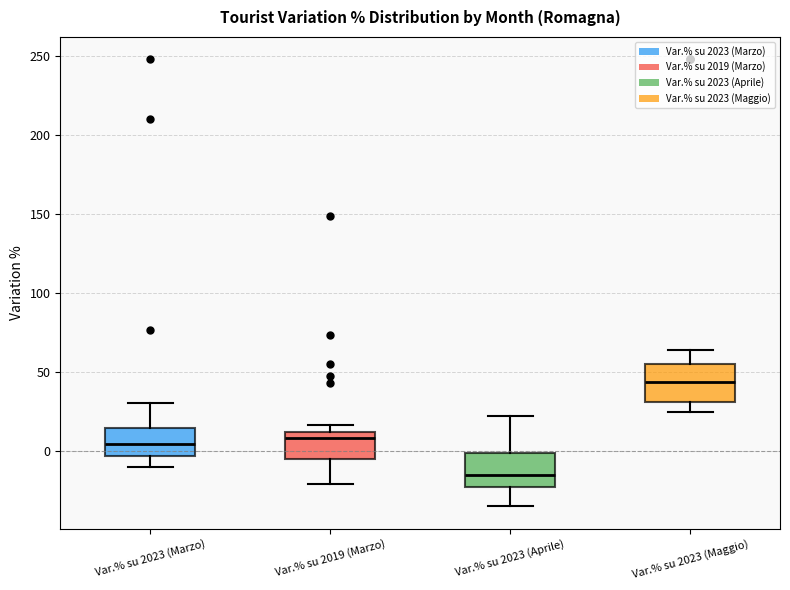

Reading left to right, transcribe this box plot: for each box, give where its median line is, the range the box spans, and where its two whiskers end, as read against the y-axis. The values are not printed on the chart, so give them approximately, as read against the axis.

Var.% su 2023 (Marzo): median 5, box -5 to 15, whiskers -10 to 30
Var.% su 2019 (Marzo): median 10 (just below the box's upper edge), box -5 to 10, whiskers -20 to 15
Var.% su 2023 (Aprile): median -15, box -20 to 0, whiskers -35 to 20
Var.% su 2023 (Maggio): median 45, box 30 to 55, whiskers 25 to 65